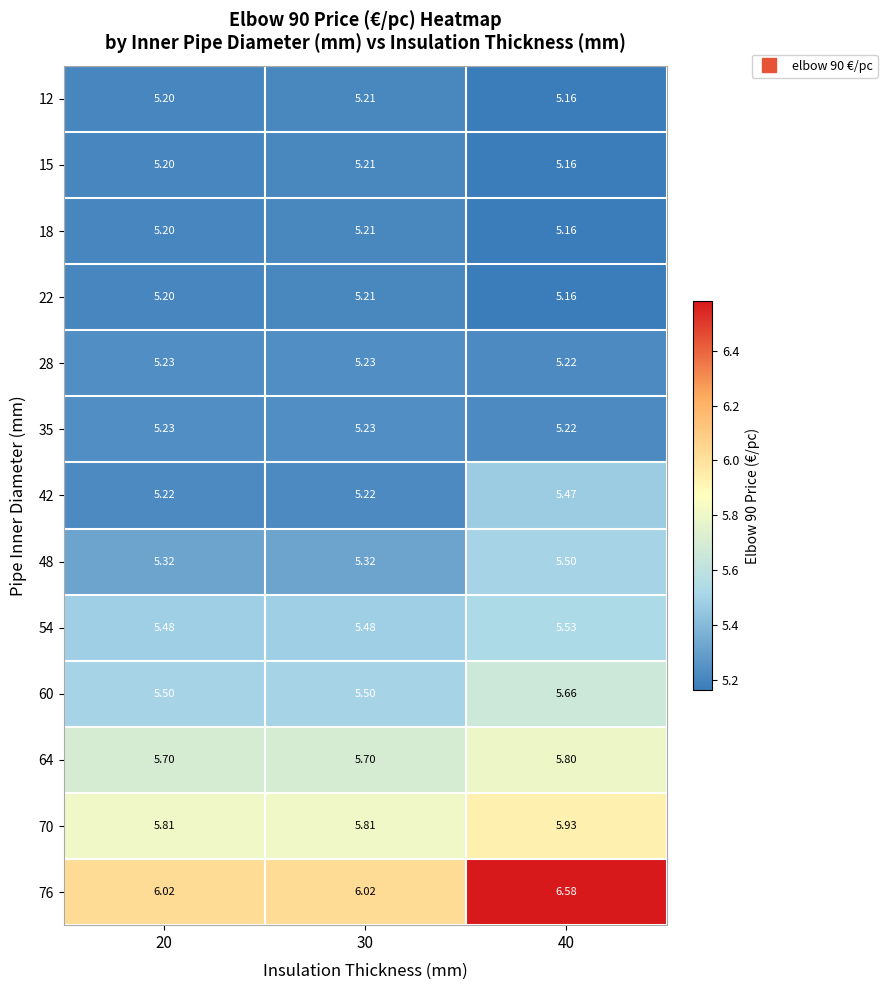

Between 20 and 40, which is larger?

20